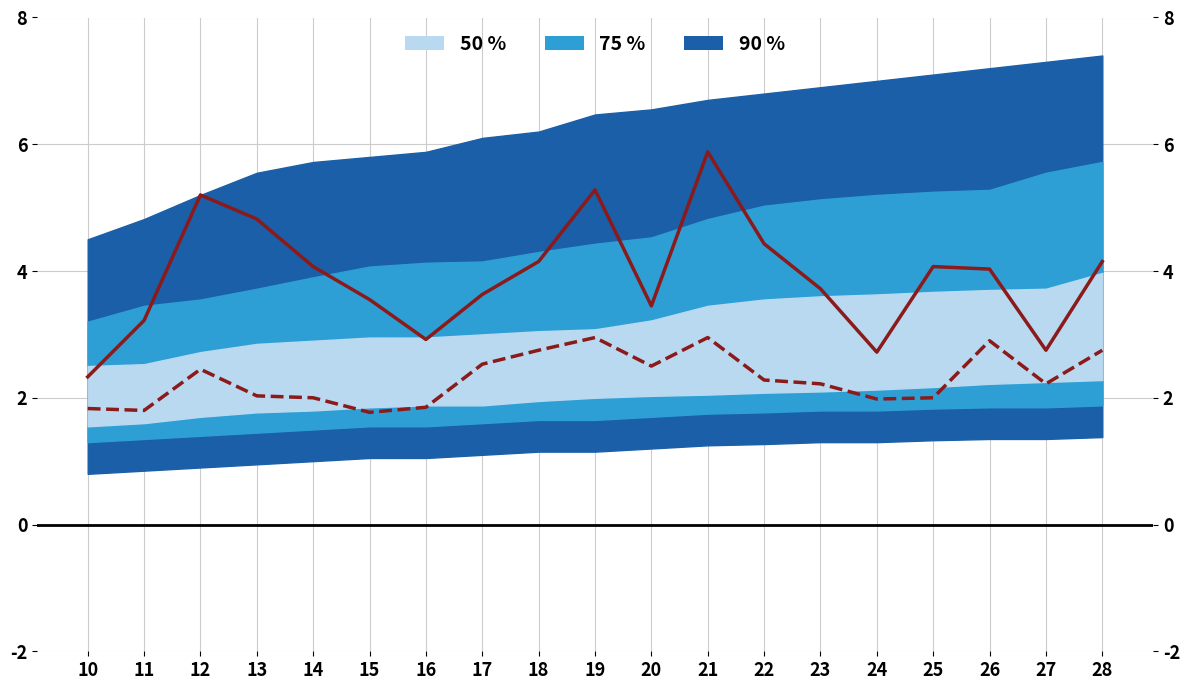

At which category does P2 (median) reach its first local valley?

11